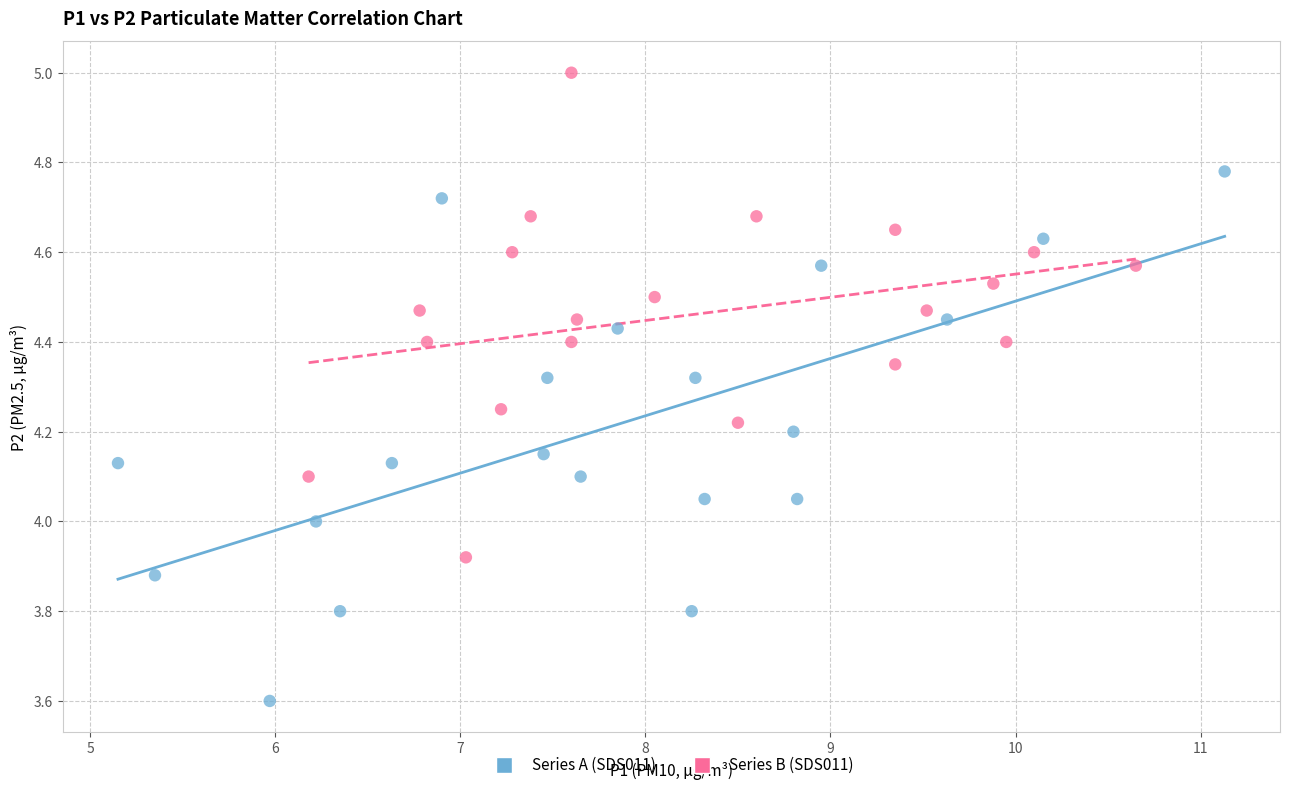

Which series contains the lowest Y value?

Series A (SDS011)